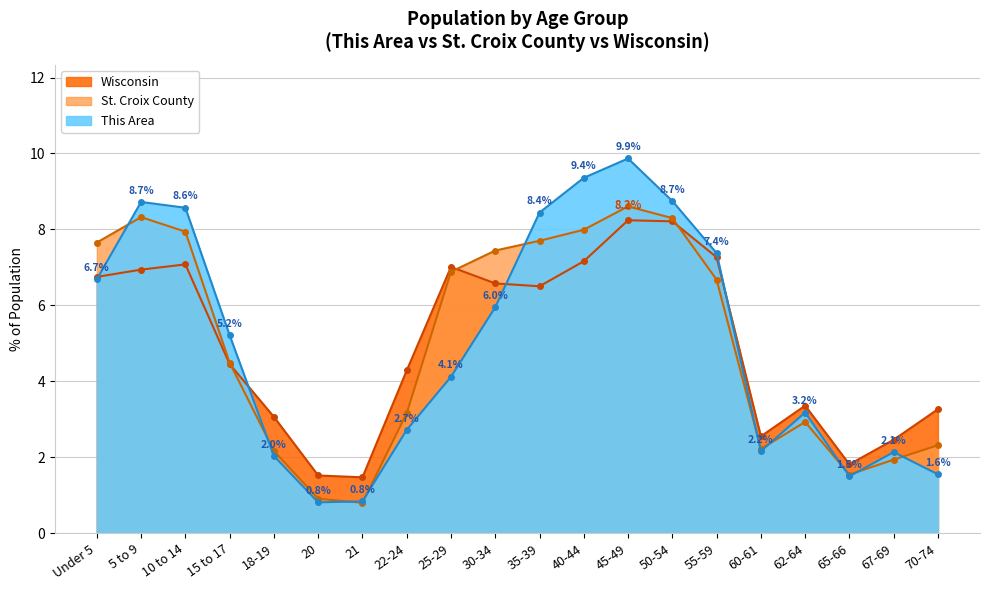

At how many categories does at least one series exceed 0?

20